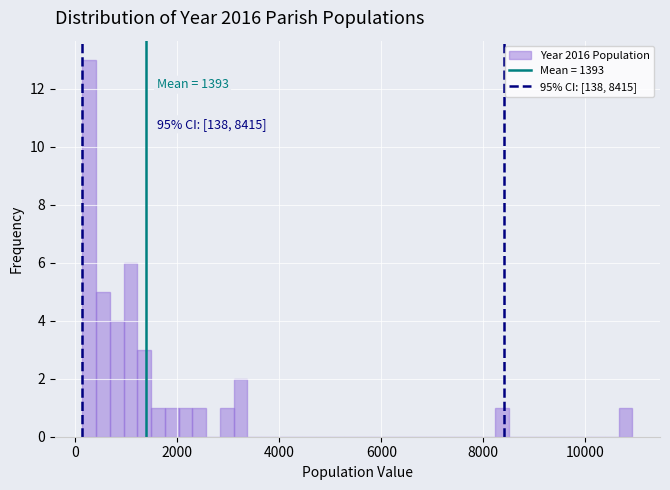

Around what value on the x-axis is the tallest bar? Give the approximate position of its centre, as read against the axis.

200